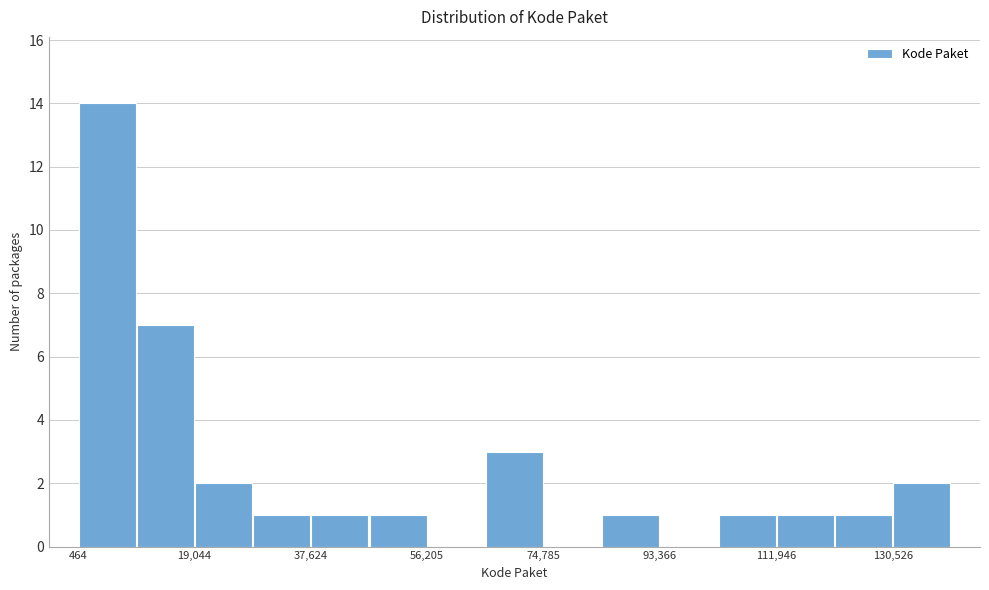

Reading left to right, list every bar in this chart as the range it spans on the x-axis followed by its height. Neither the bar edges nor the heights are printed on the chart, so give them approximately, as read against the axes.

0 to 10000: 14
10000 to 20000: 7
20000 to 28000: 2
28000 to 38000: 1
38000 to 46000: 1
46000 to 56000: 1
56000 to 66000: 0
66000 to 74000: 3
74000 to 84000: 0
84000 to 94000: 1
94000 to 102000: 0
102000 to 112000: 1
112000 to 122000: 1
122000 to 130000: 1
130000 to 140000: 2